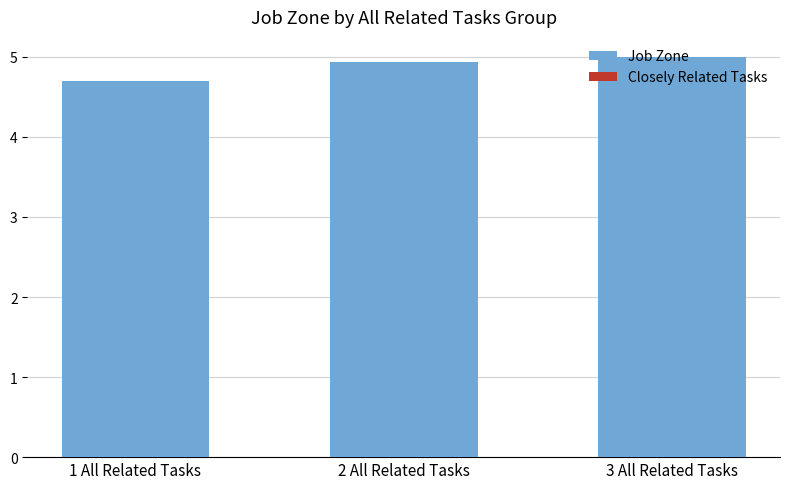

Is it true that the value at 1 All Related Tasks is 8.4?

False